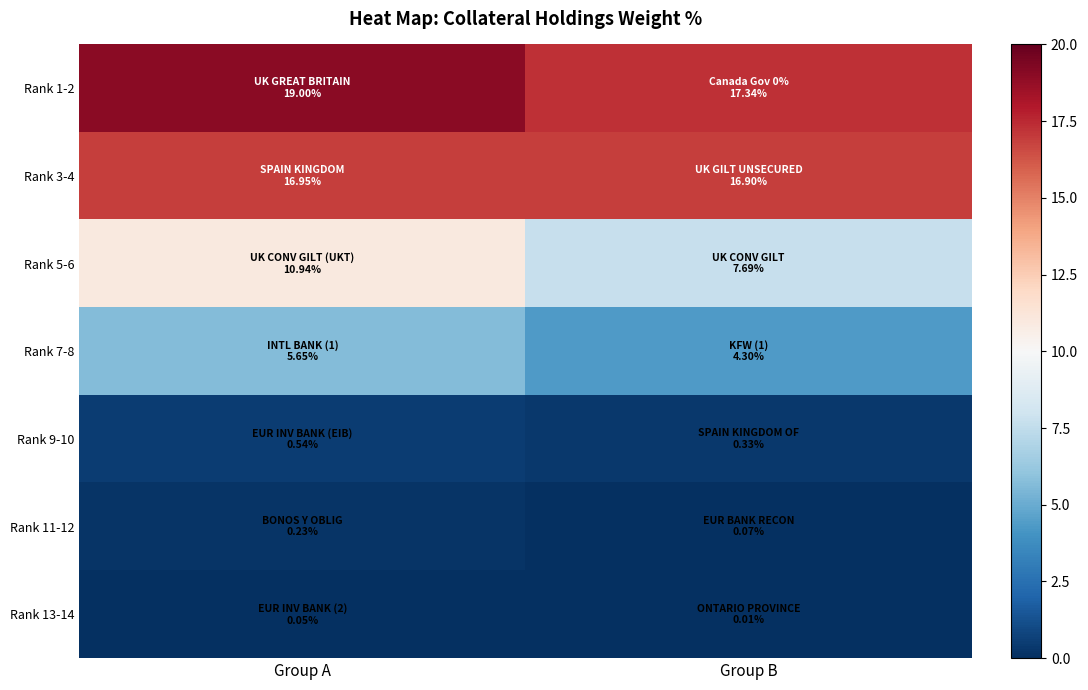

Reading left to right, extract all data points from this chart.

Rank 1-2: Group A=19.0	Group B=17.3
Rank 3-4: Group A=16.9	Group B=16.9
Rank 5-6: Group A=10.9	Group B=7.7
Rank 7-8: Group A=5.7	Group B=4.3
Rank 9-10: Group A=0.5	Group B=0.3
Rank 11-12: Group A=0.2	Group B=0.1
Rank 13-14: Group A=0.1	Group B=0.0